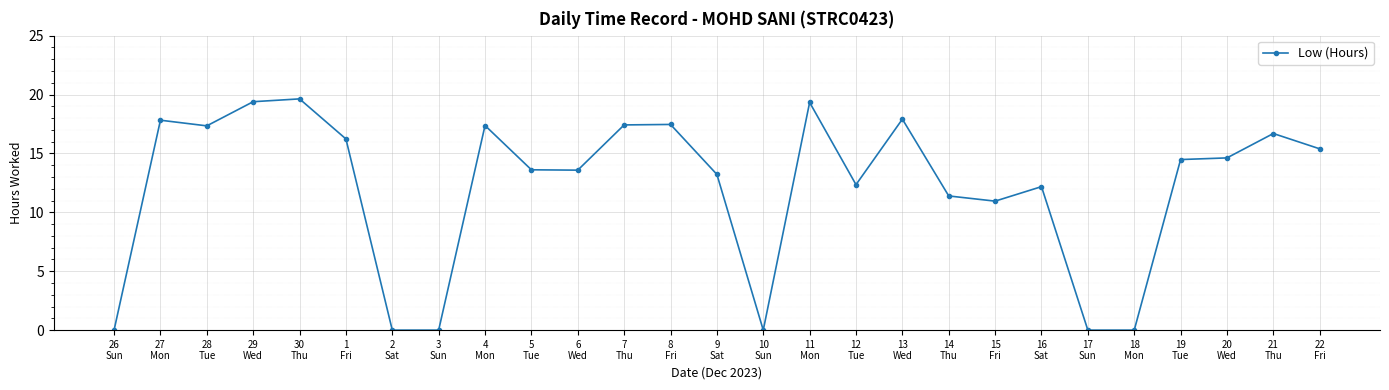

What is the label of the 17th point from the right?

6
Wed